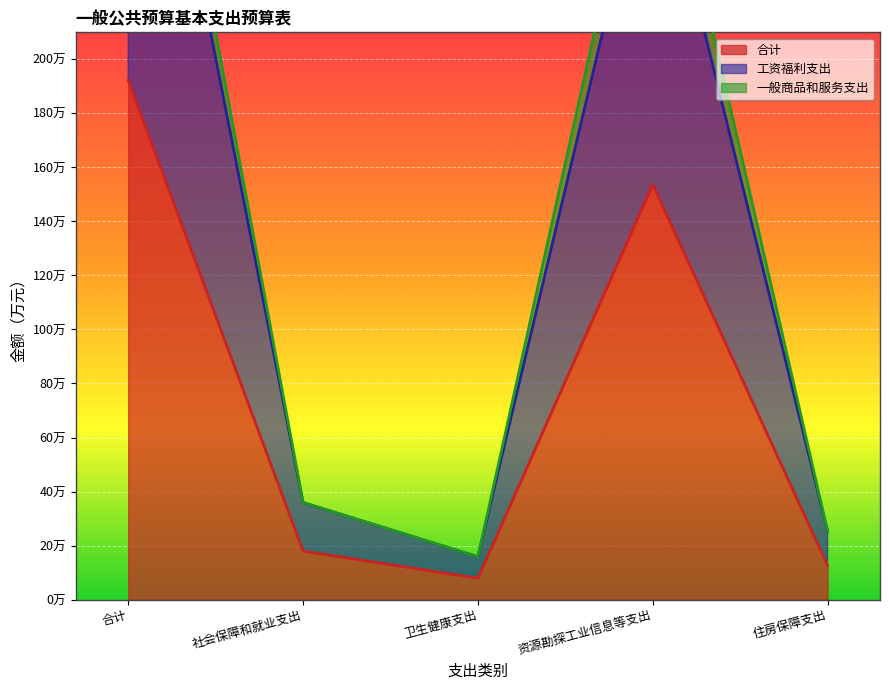

Where is the first local maximum for 工资福利支出?

资源勘探工业信息等支出